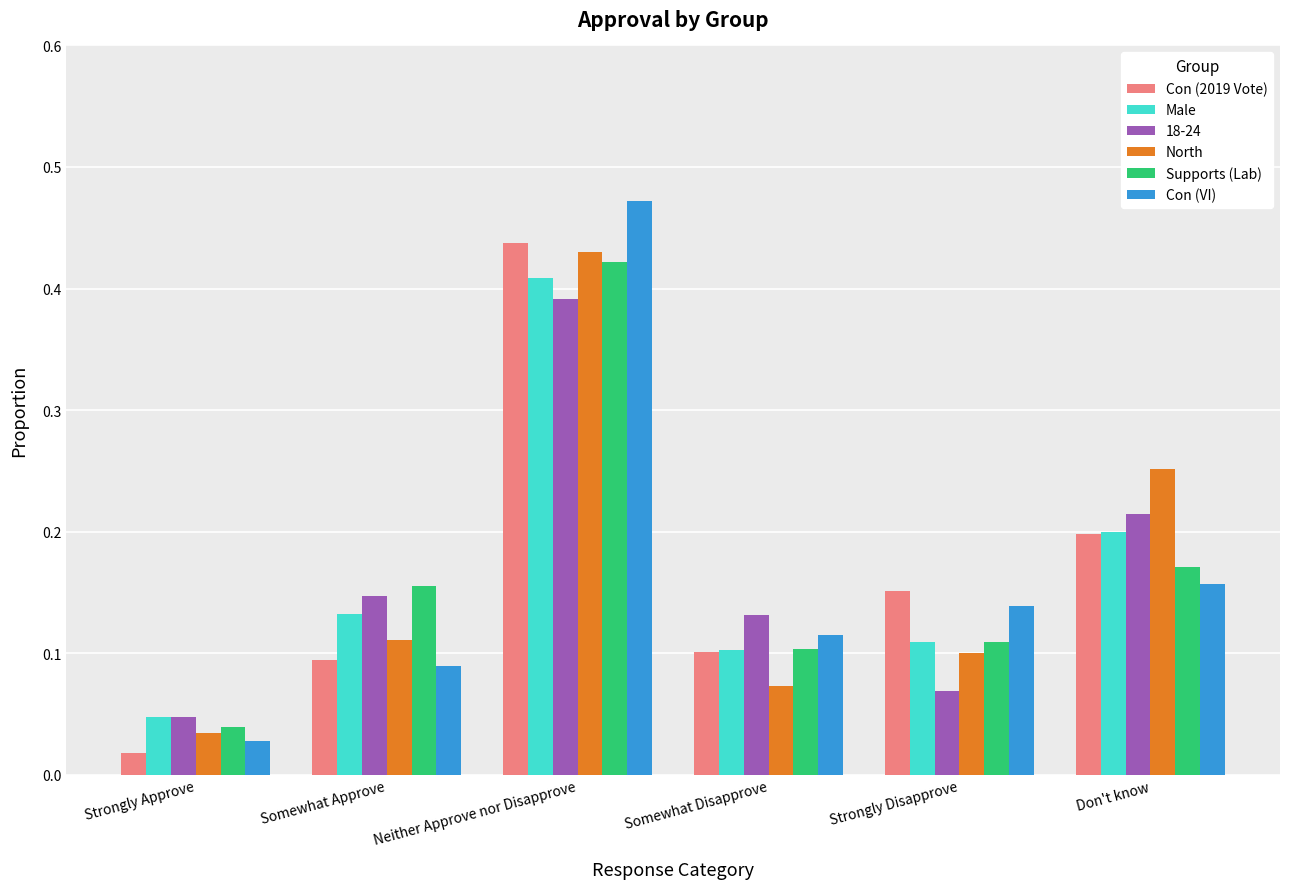

What is the label of the 2nd bar from the right?

Strongly Disapprove